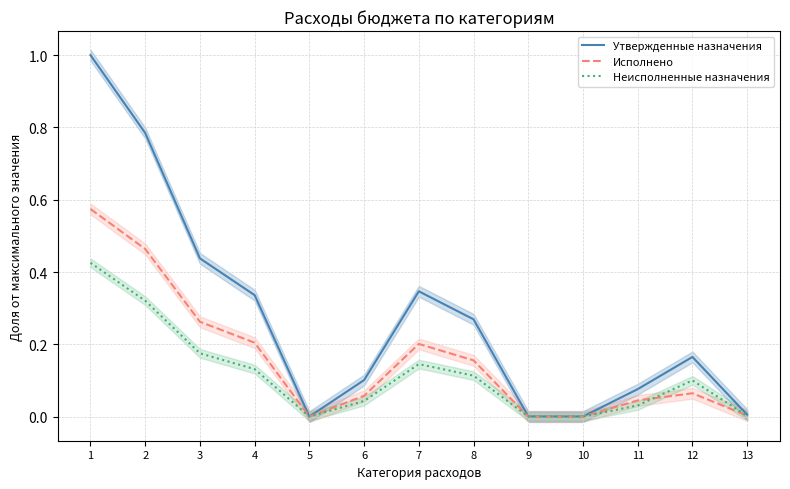

True or false: Неисполненные назначения and Утвержденные назначения intersect in this chart.

False